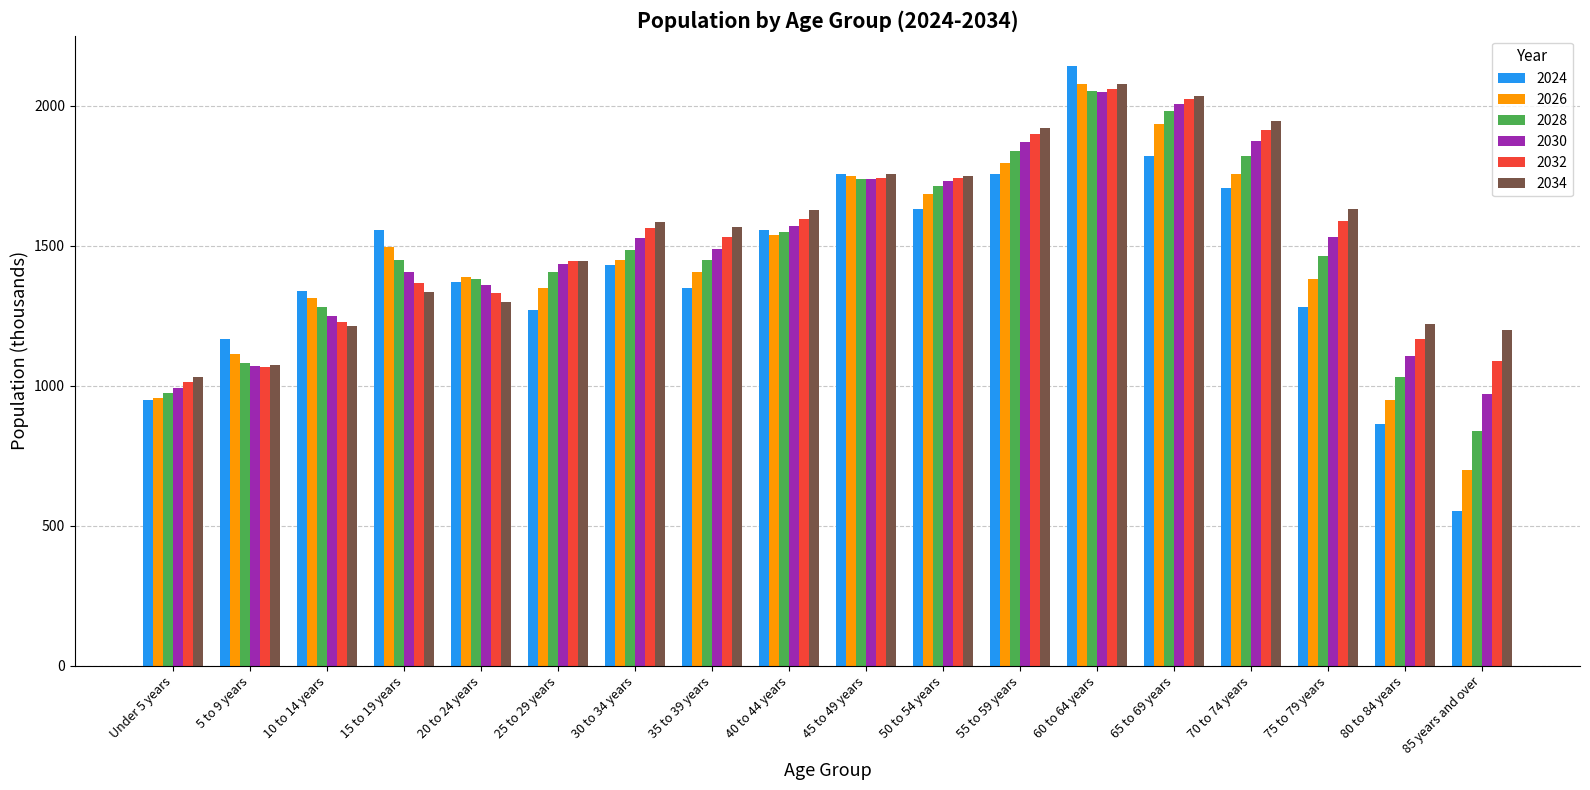

What is the difference between the 2034 values at 75 to 79 years and 15 to 19 years?

297